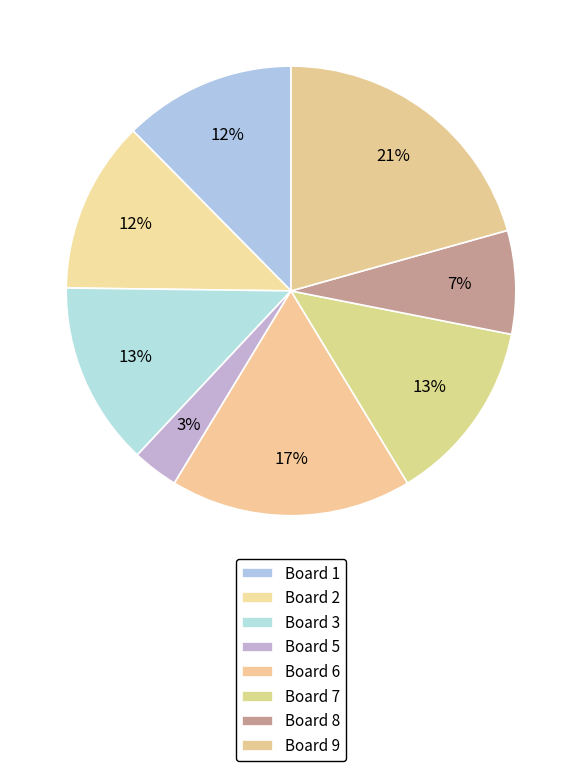

Count the number of slices in the pie.

8